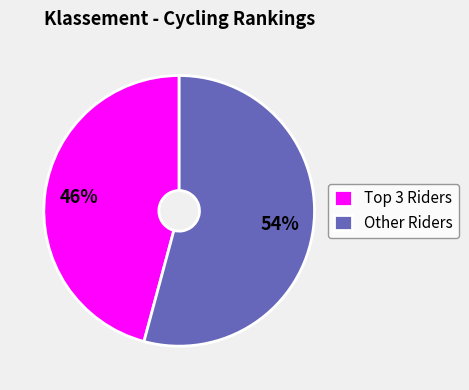

Does any single category account for the majority?

Yes